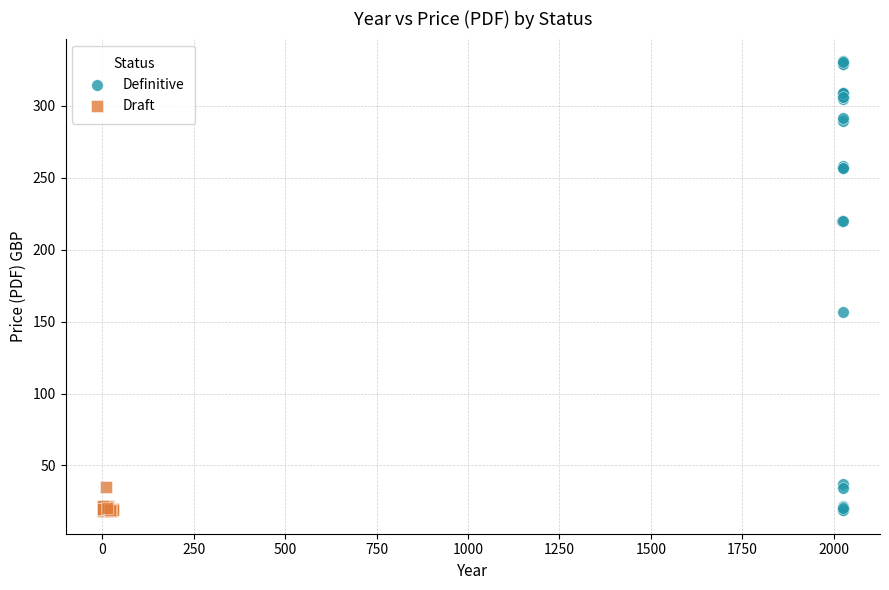

Which series contains the highest Y value?

Definitive